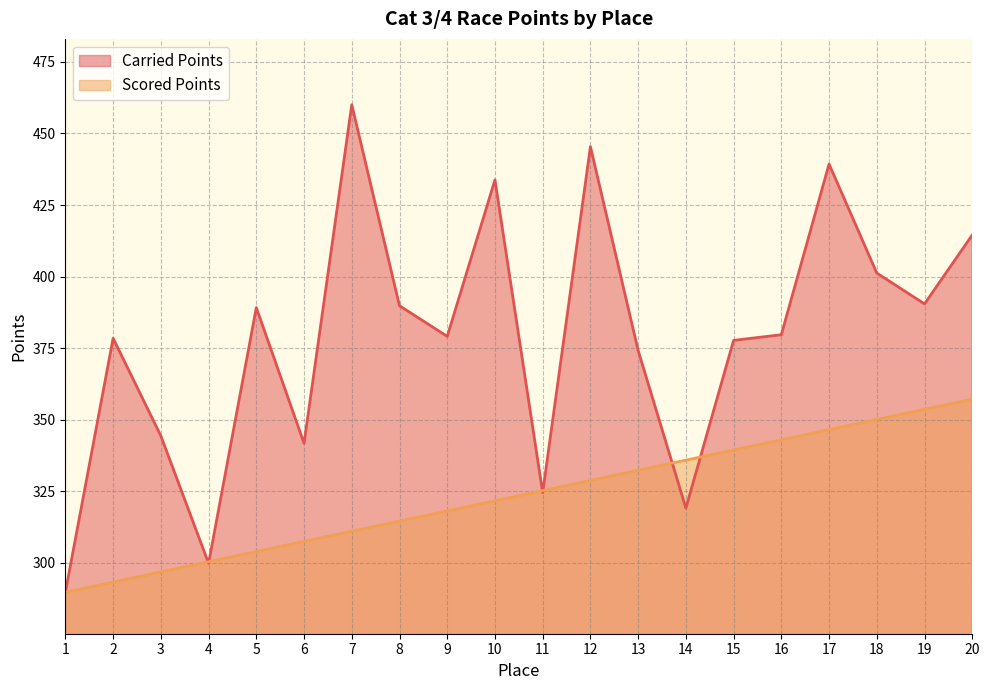

What is the minimum value shown in the chart?

289.8